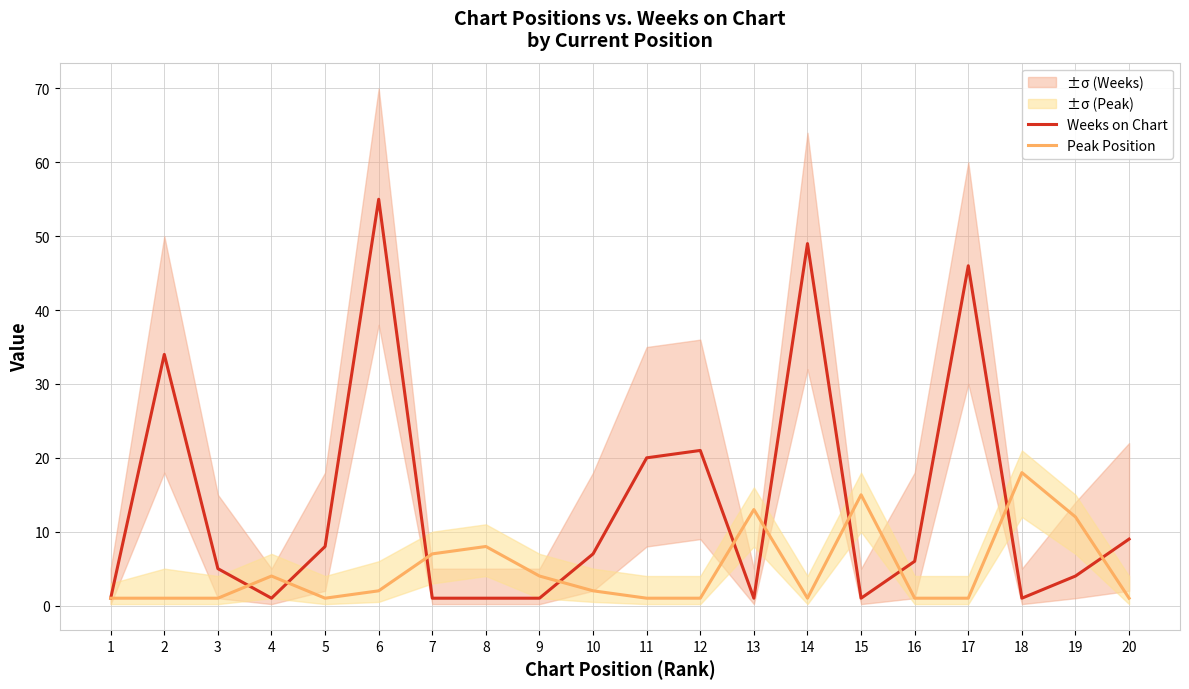

What are all the series names shown in the legend?

Weeks on Chart, Peak Position